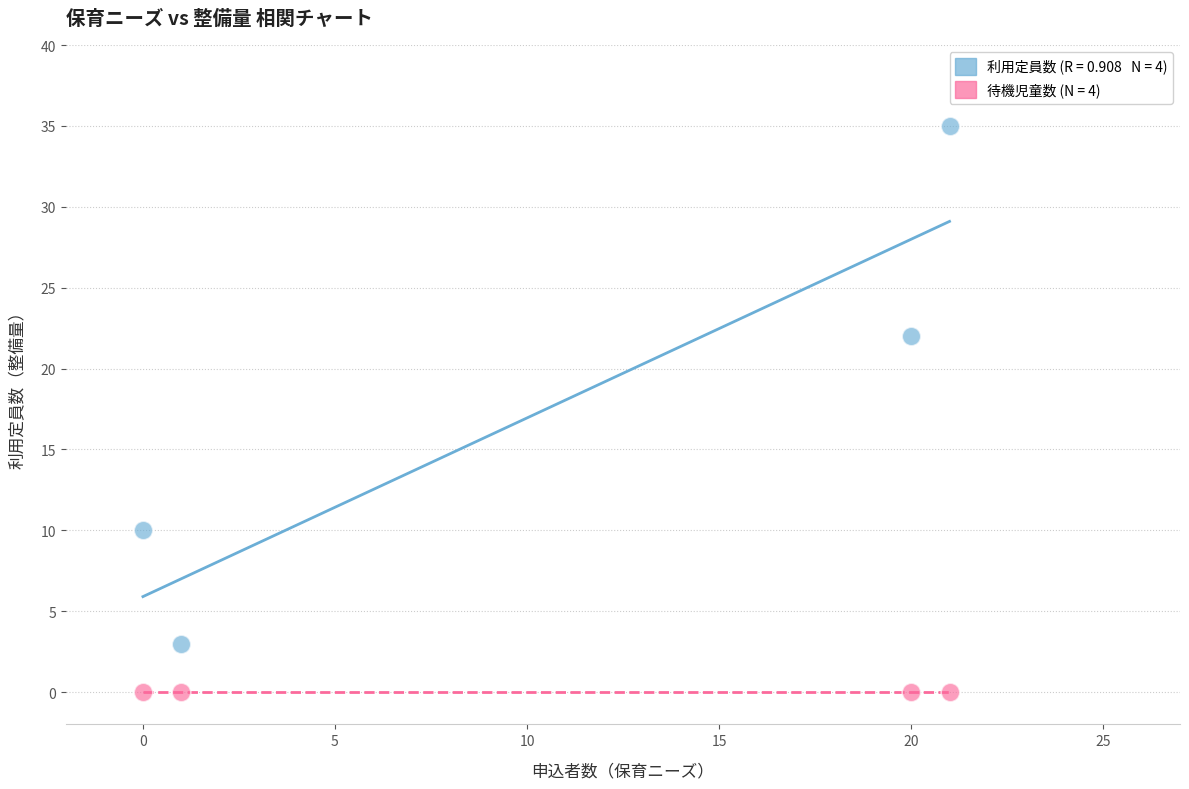

Across all data points, what is the average X value?

10